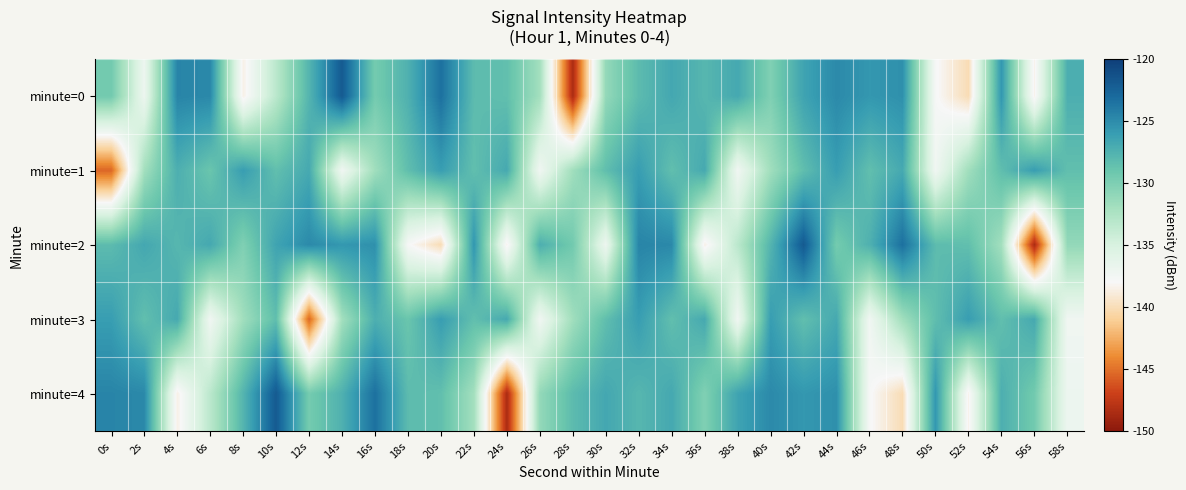

What is the total value across all series at 18s?

-650.8